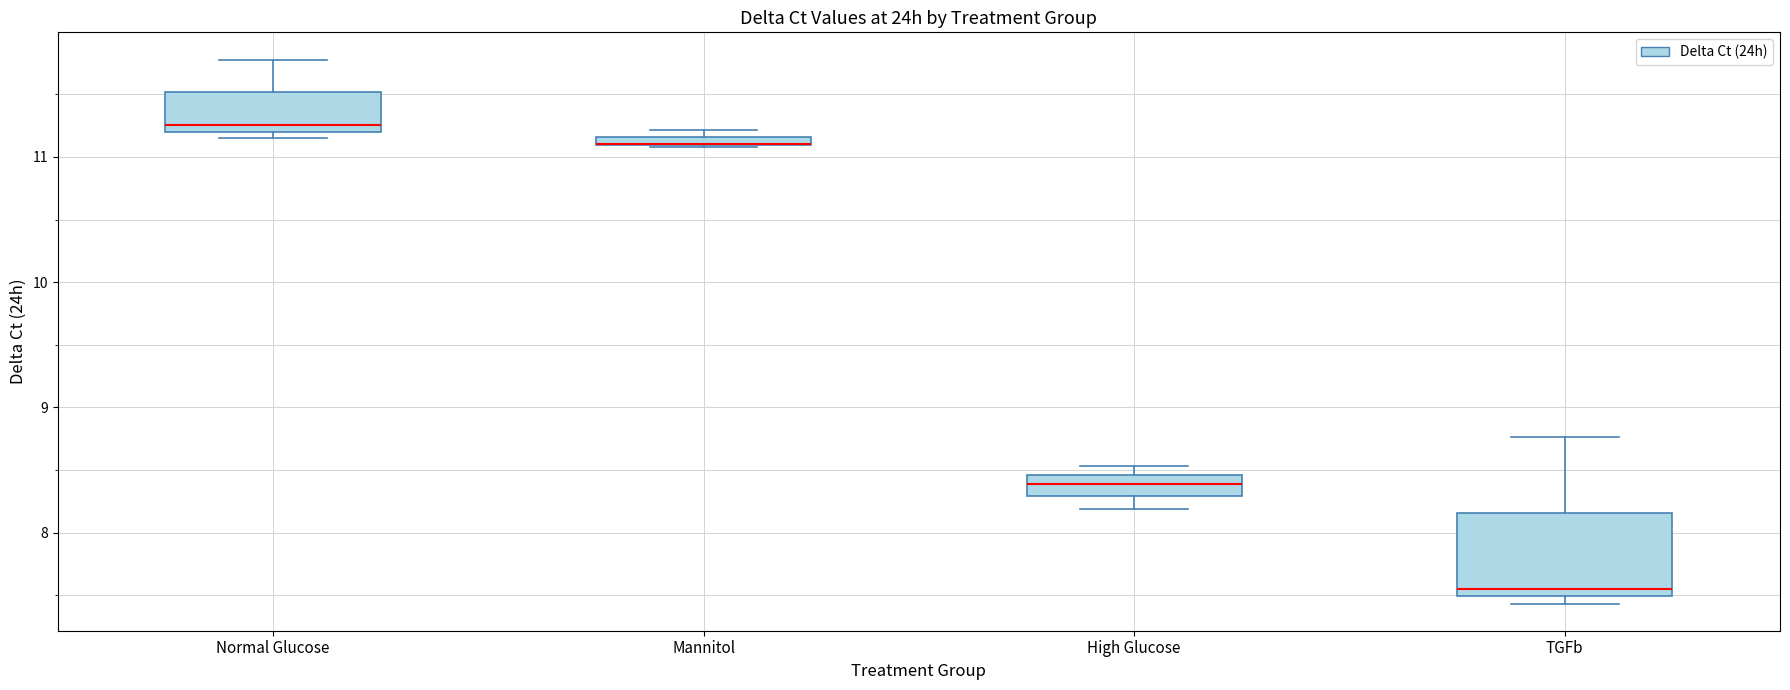

Comparing the boxes themselves (not the whiskers), which one is the tallest?

TGFb